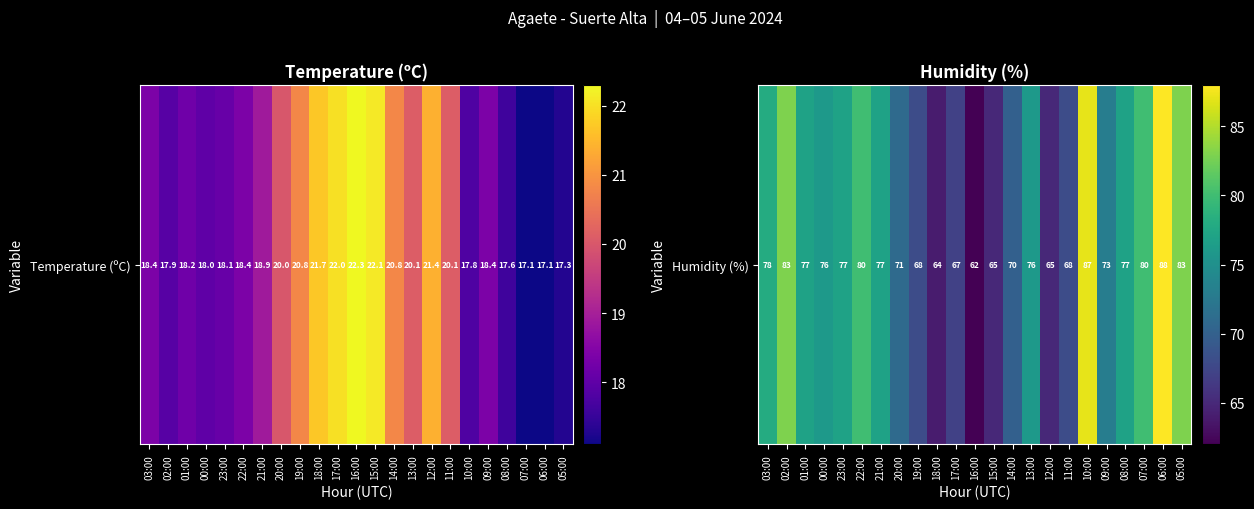

True or false: the data shows 122 at 03:00.

False